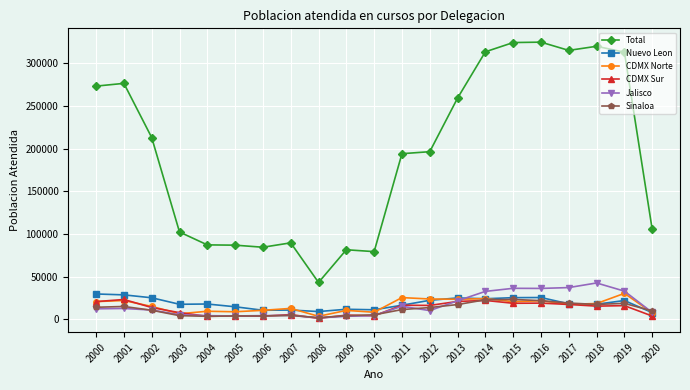

What is the difference between the maximum and minimum values in the CDMX Norte series?

26817